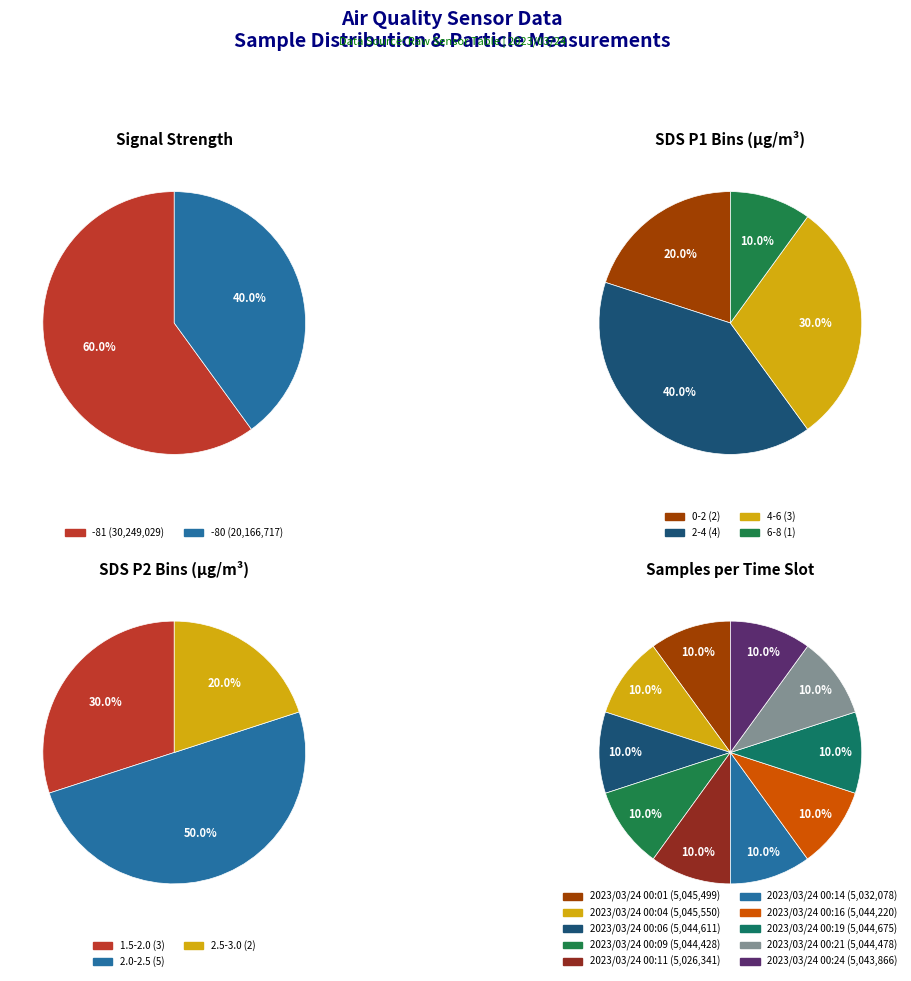

Is it true that 2023/03/24 00:14 is 10% of the pie?

True